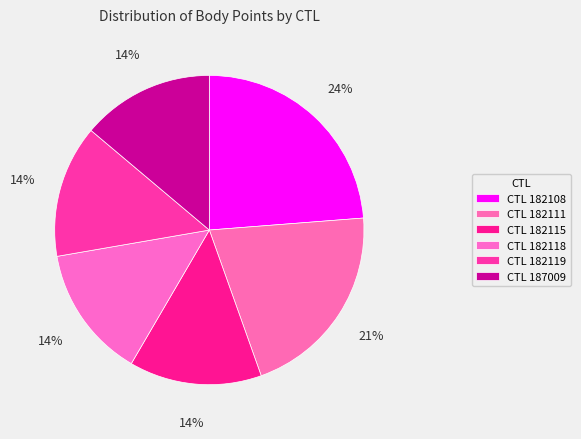

How many segments does this pie chart have?

6